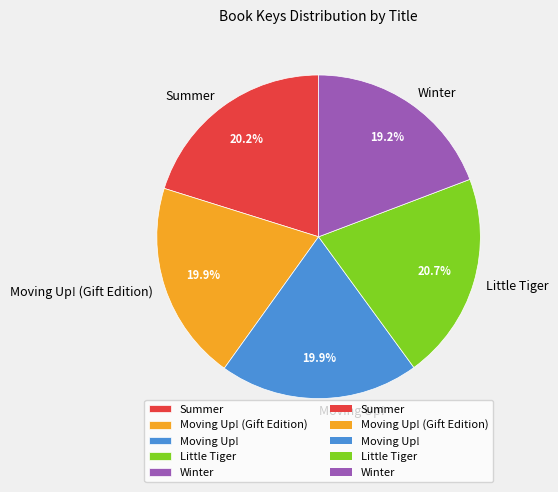

Which slice is the smallest?

Winter